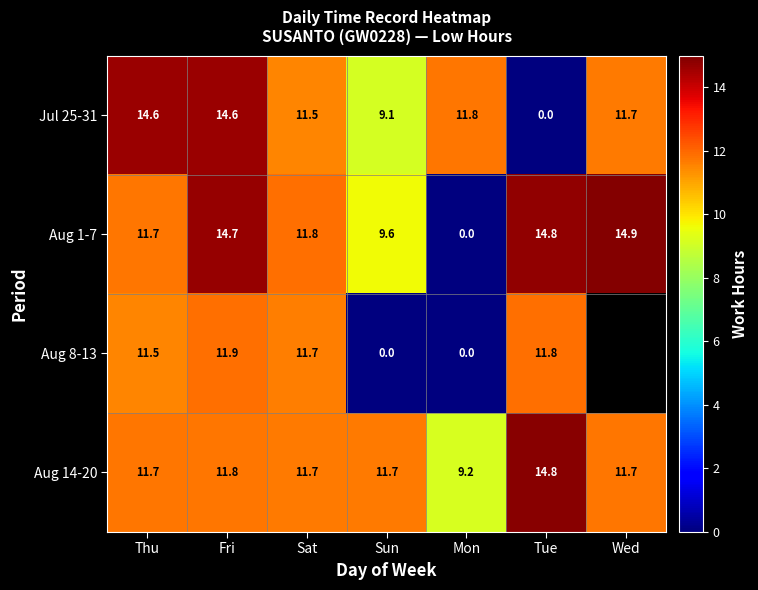

What is the minimum value for Aug 14-20?

9.2